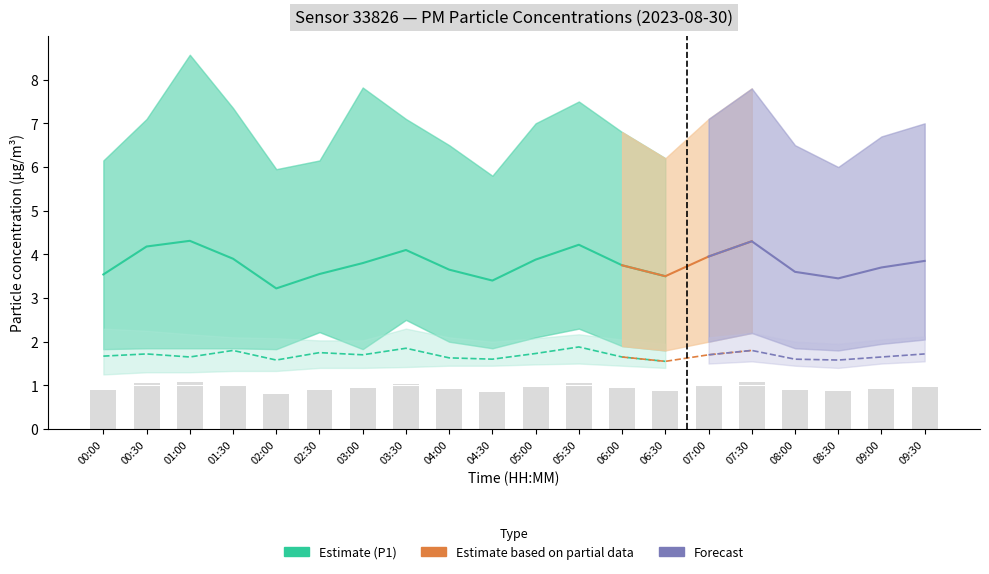

True or false: P1 has a value of 1.5 at 02:00.

False